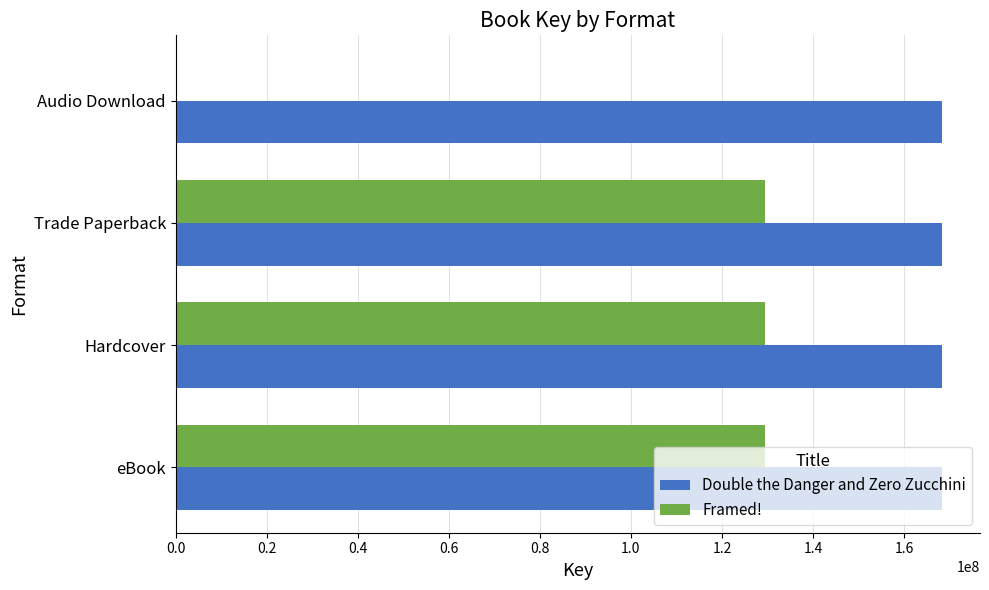

Is it true that Double the Danger and Zero Zucchini equals 168271898 at Hardcover?

True